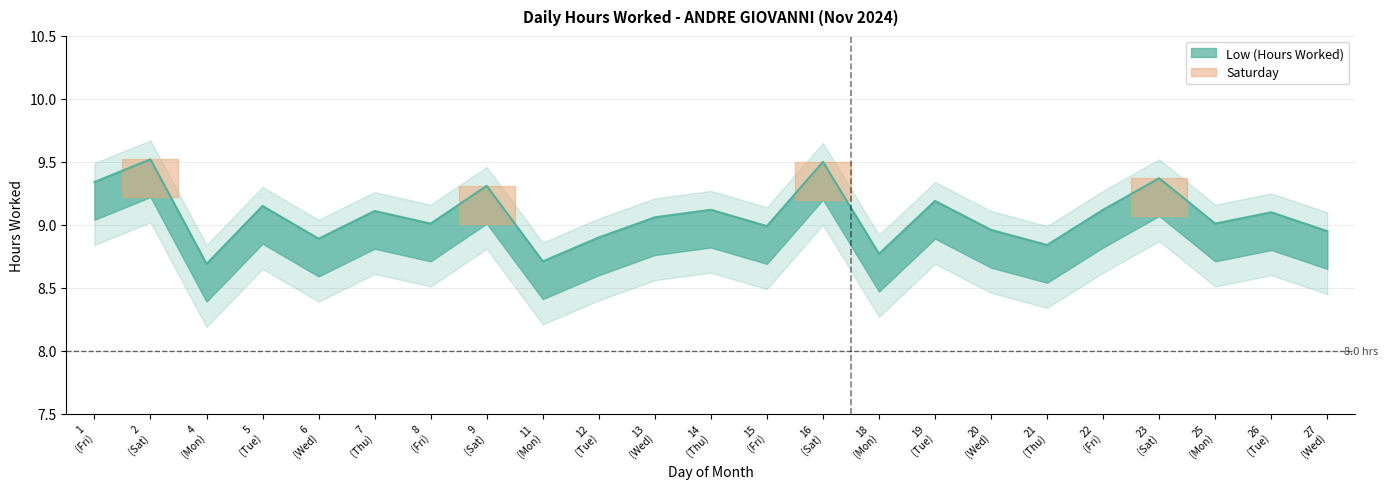

What is the value of the 7th point from the left?

9.0